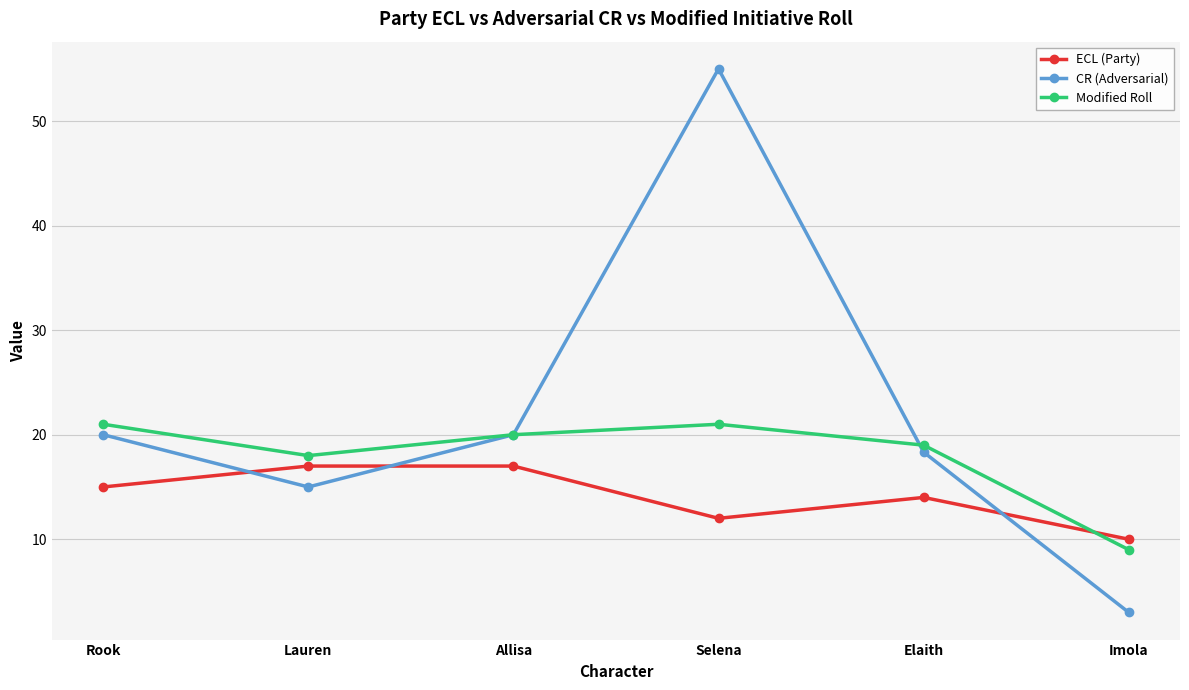

What is the spread (max minus min) of values at Allisa?

3.0